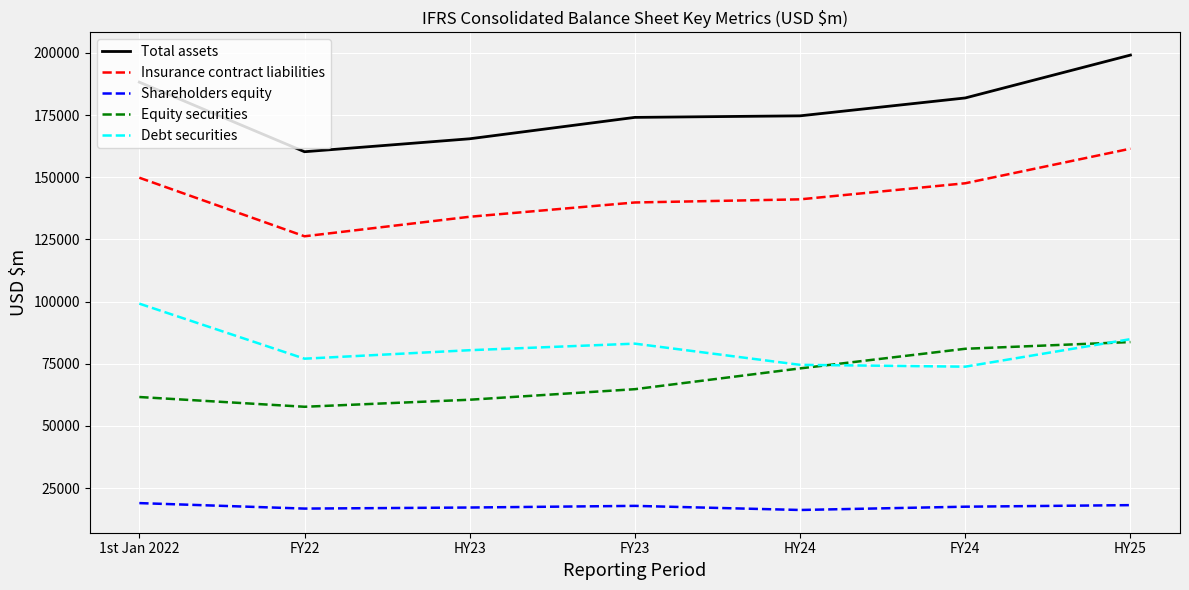

The Total assets series shows 52540 at HY24. True or false?

False